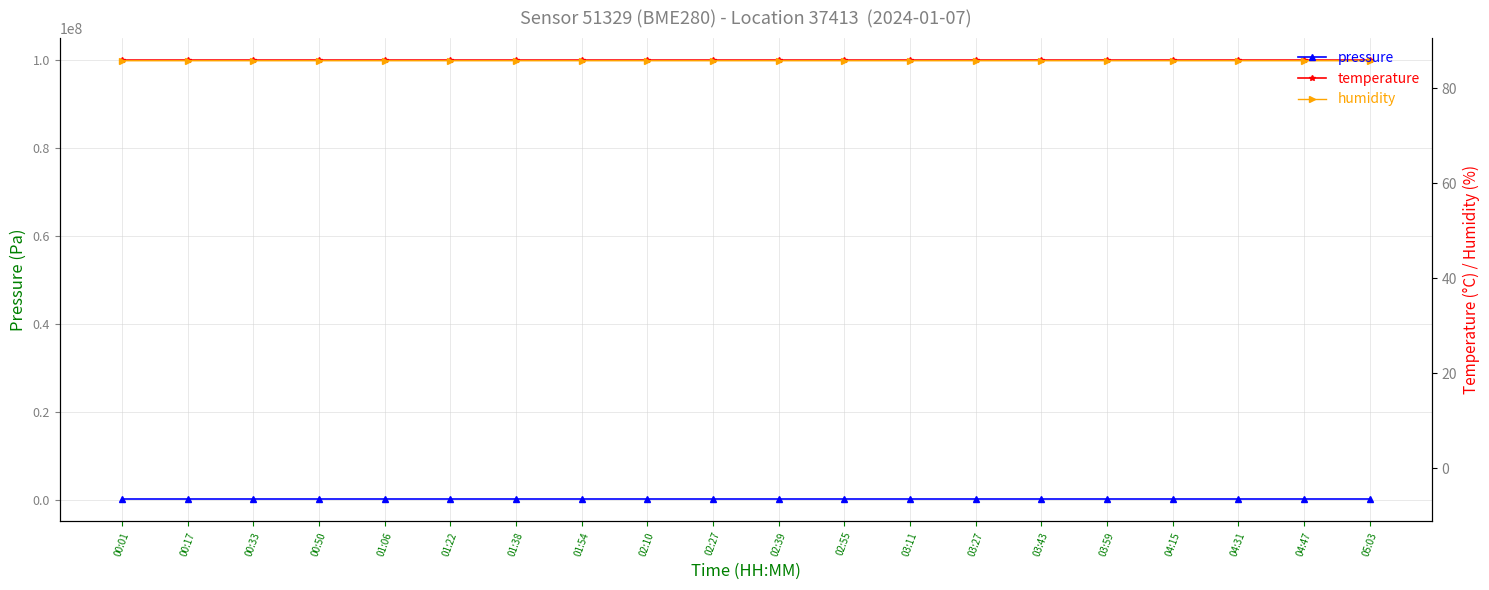

How many data points in temperature are less than 100063980?

10